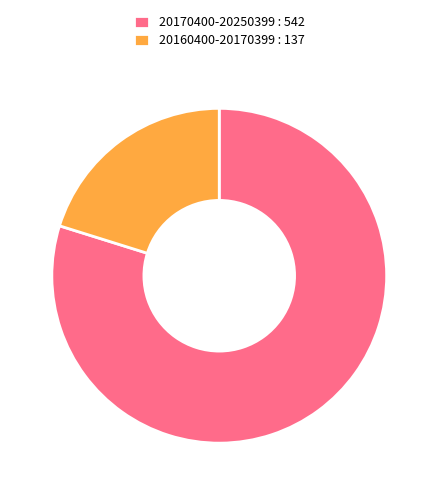

What is the ratio of the value at 20160400-20170399 to the value at 20170400-20250399?

0.3